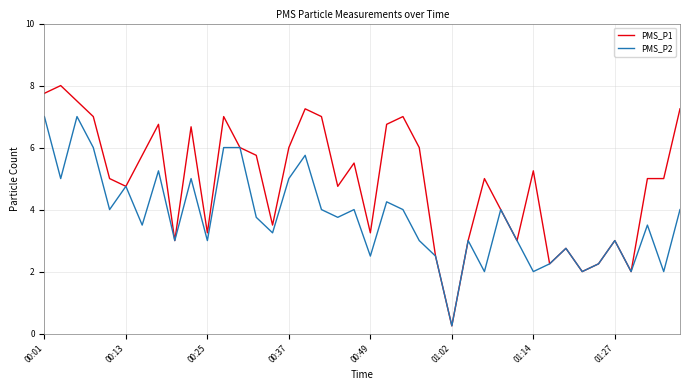

What is the maximum value shown in the chart?

8.0